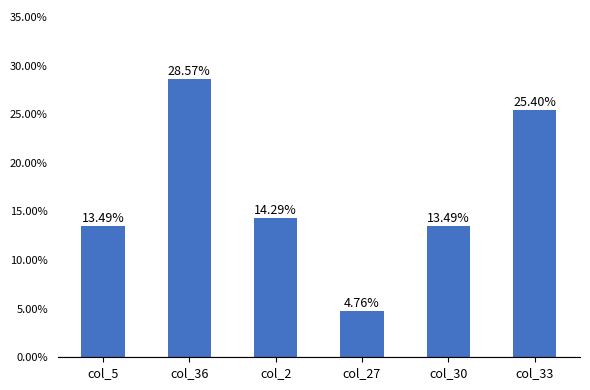

Reading right to left, what are all the values shown in this chart?

col_33=0.3	col_30=0.1	col_27=0.0	col_2=0.1	col_36=0.3	col_5=0.1